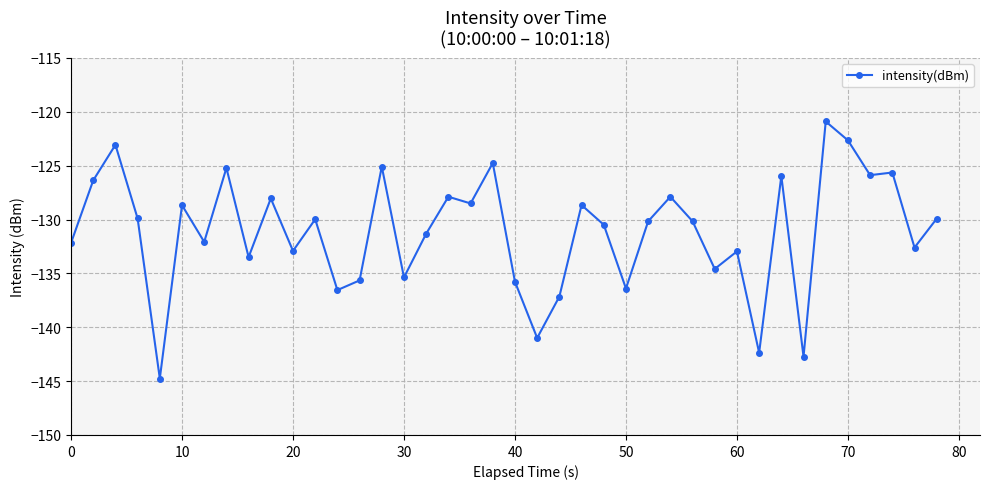

What is the value of the 28th point from the left?

-127.9